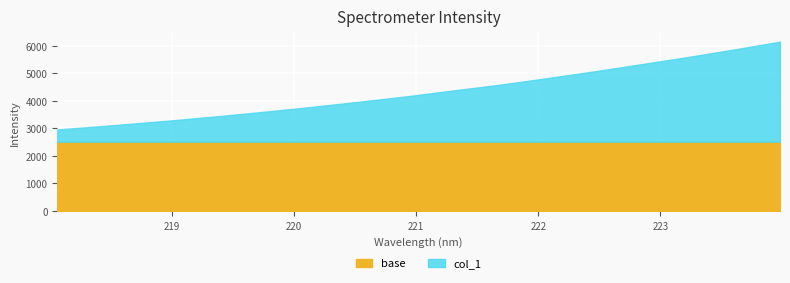

What is the difference between the second highest and minimum values?

3043.4